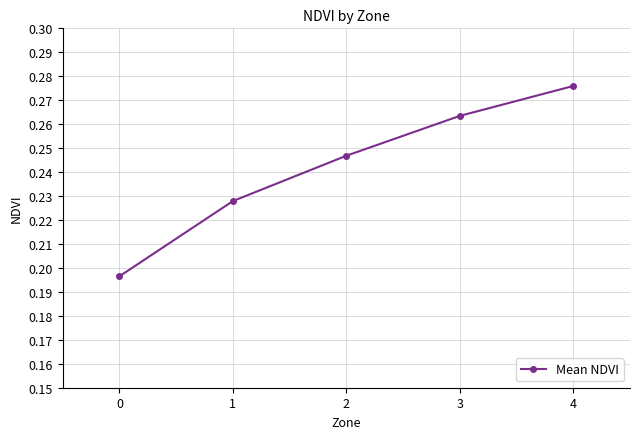

What is the difference between the second highest and minimum values?

0.1